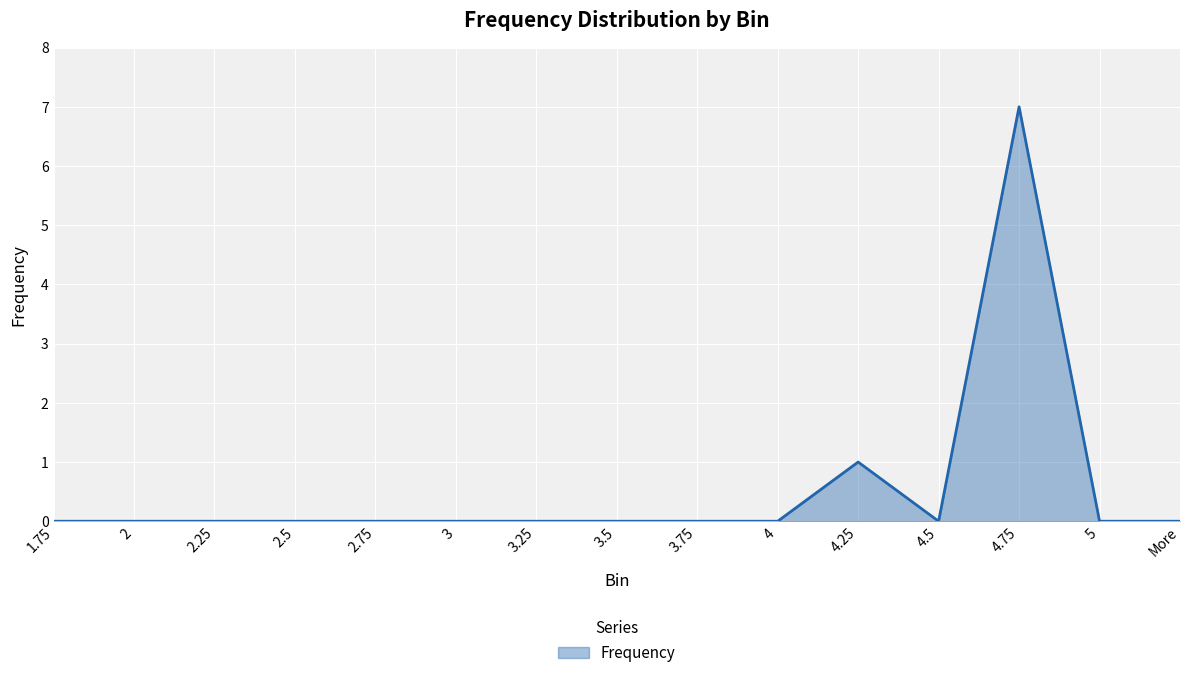

What is the difference between the maximum and minimum values?

7